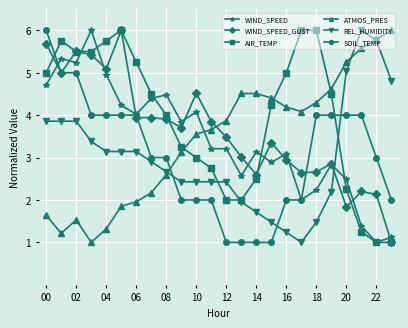

Count the number of data series in this chart.

6